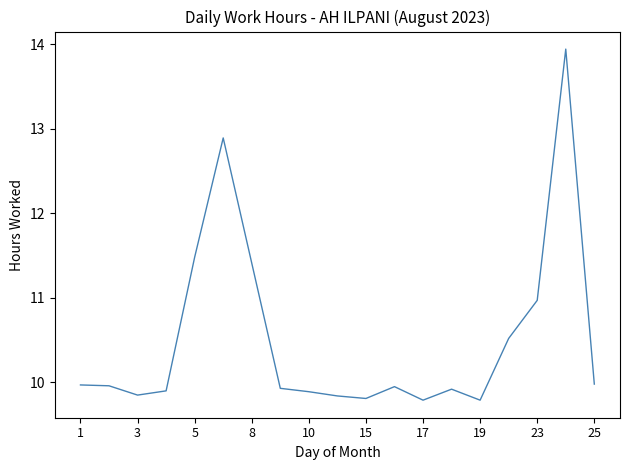

What is the greatest value displayed?

13.9